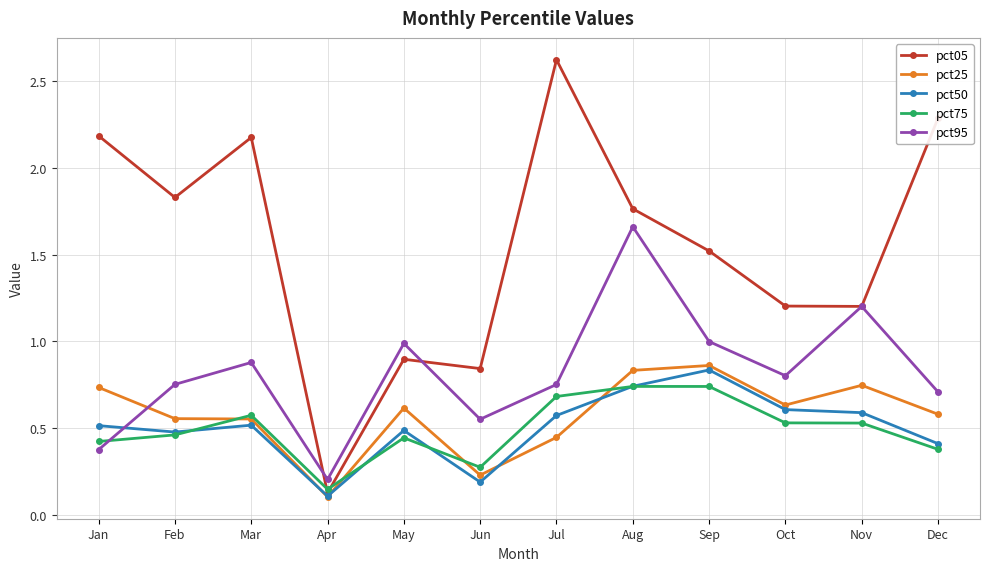

Which series changed the most between Feb and Nov?

pct05